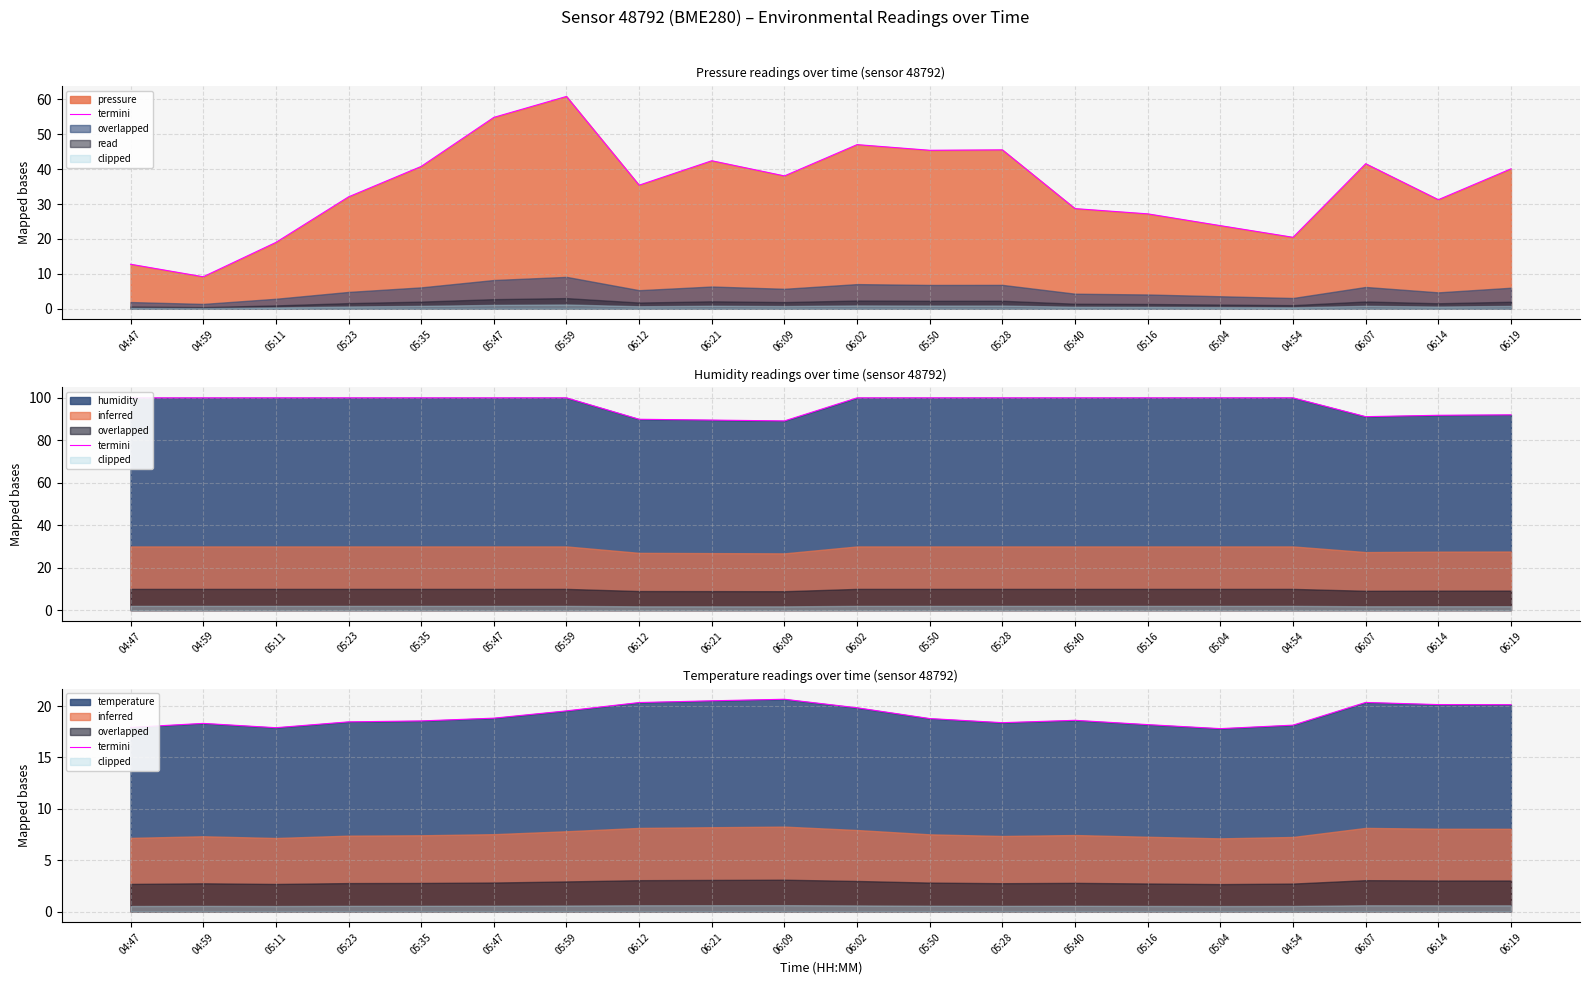

What is the difference between the values at 05:59 and 05:04?

1.7